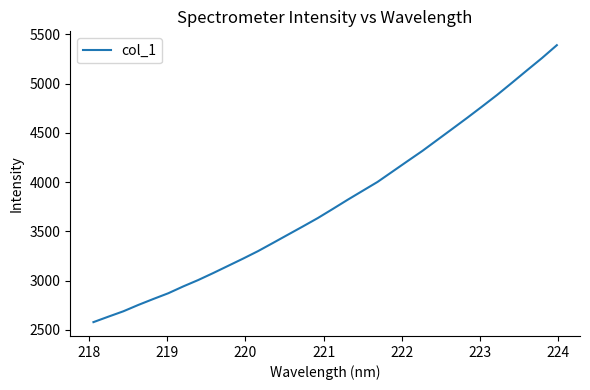

What is the smallest value displayed?

2577.4